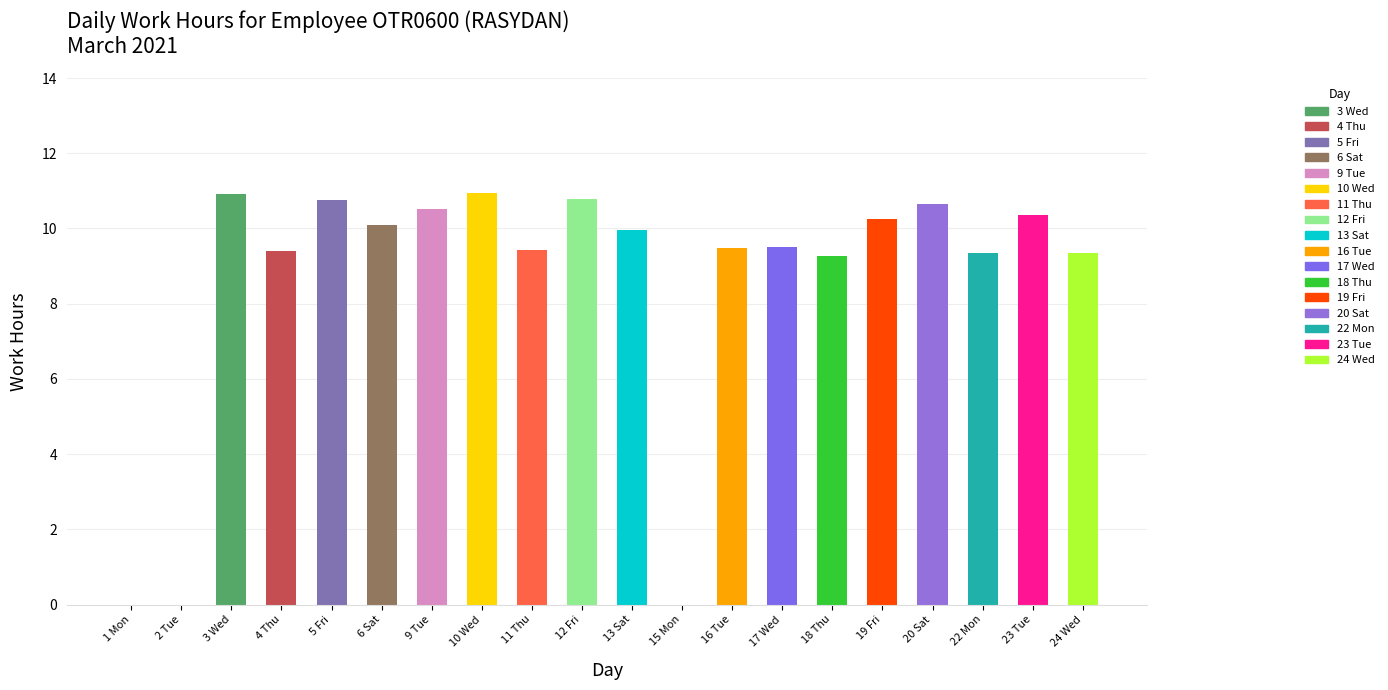

What is the difference between the maximum and second lowest values in the Low Hours series?

10.9